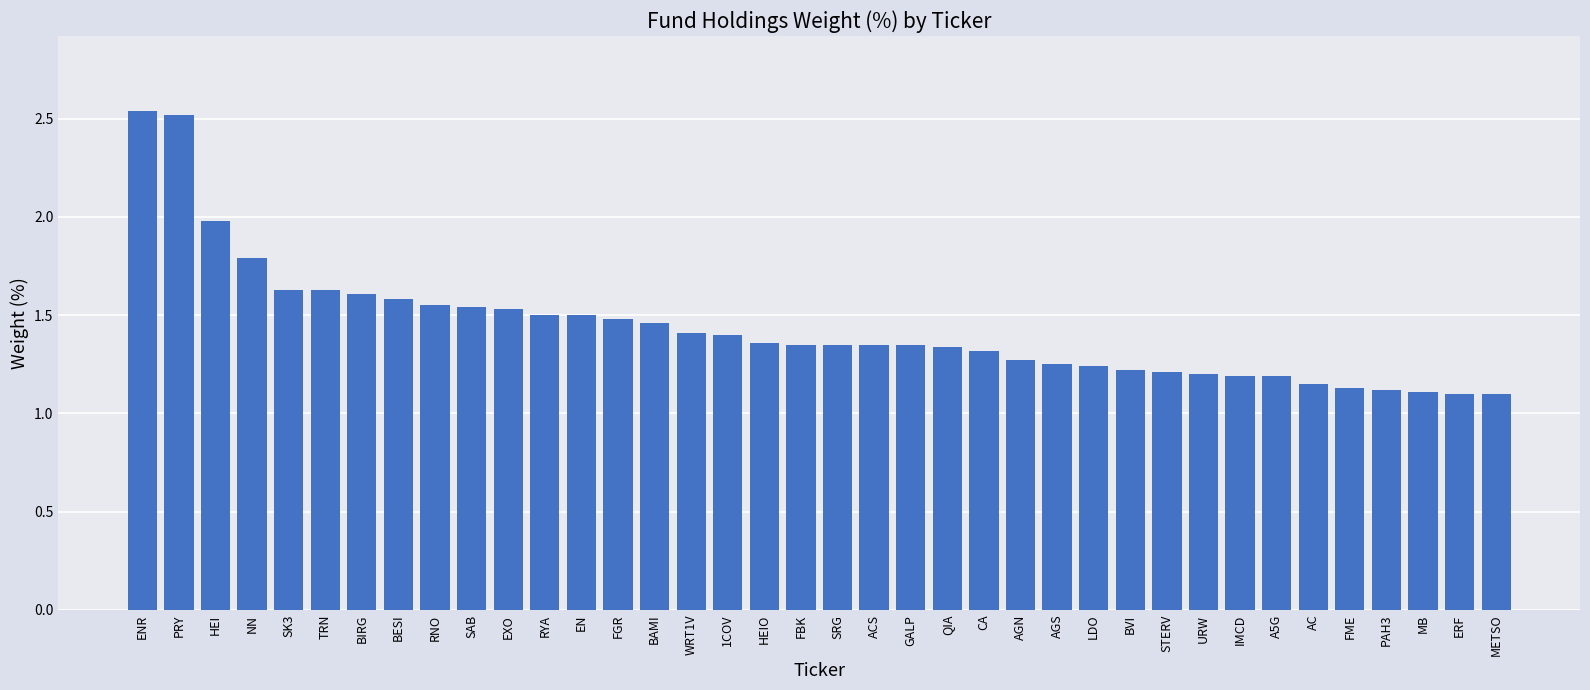

The chart shows a value of 0.7 at AGN. True or false?

False